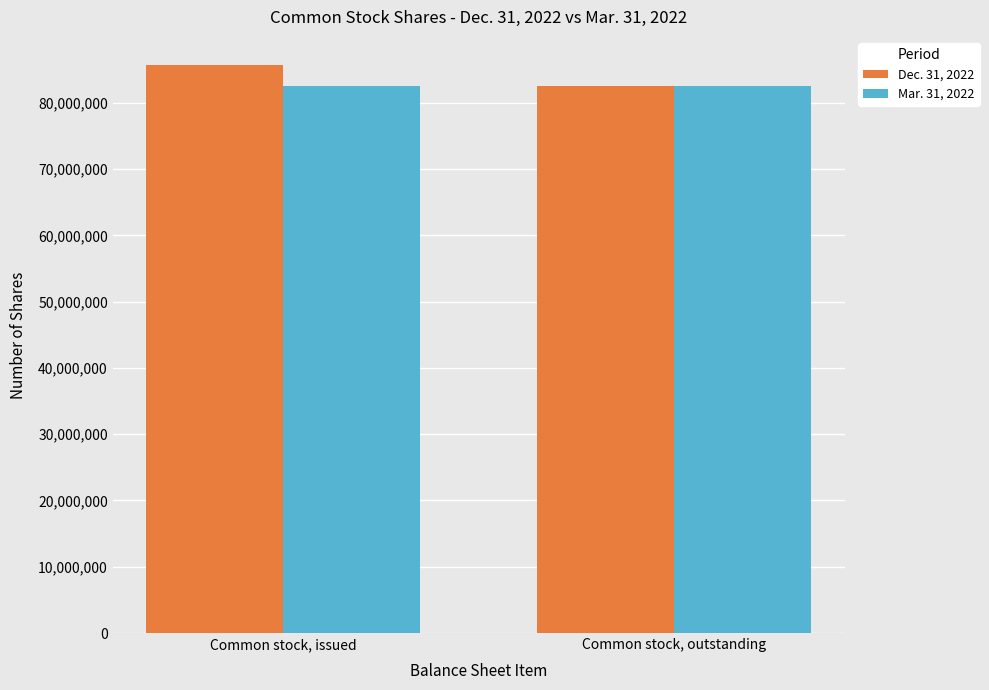

How many bars are there in each group?

2